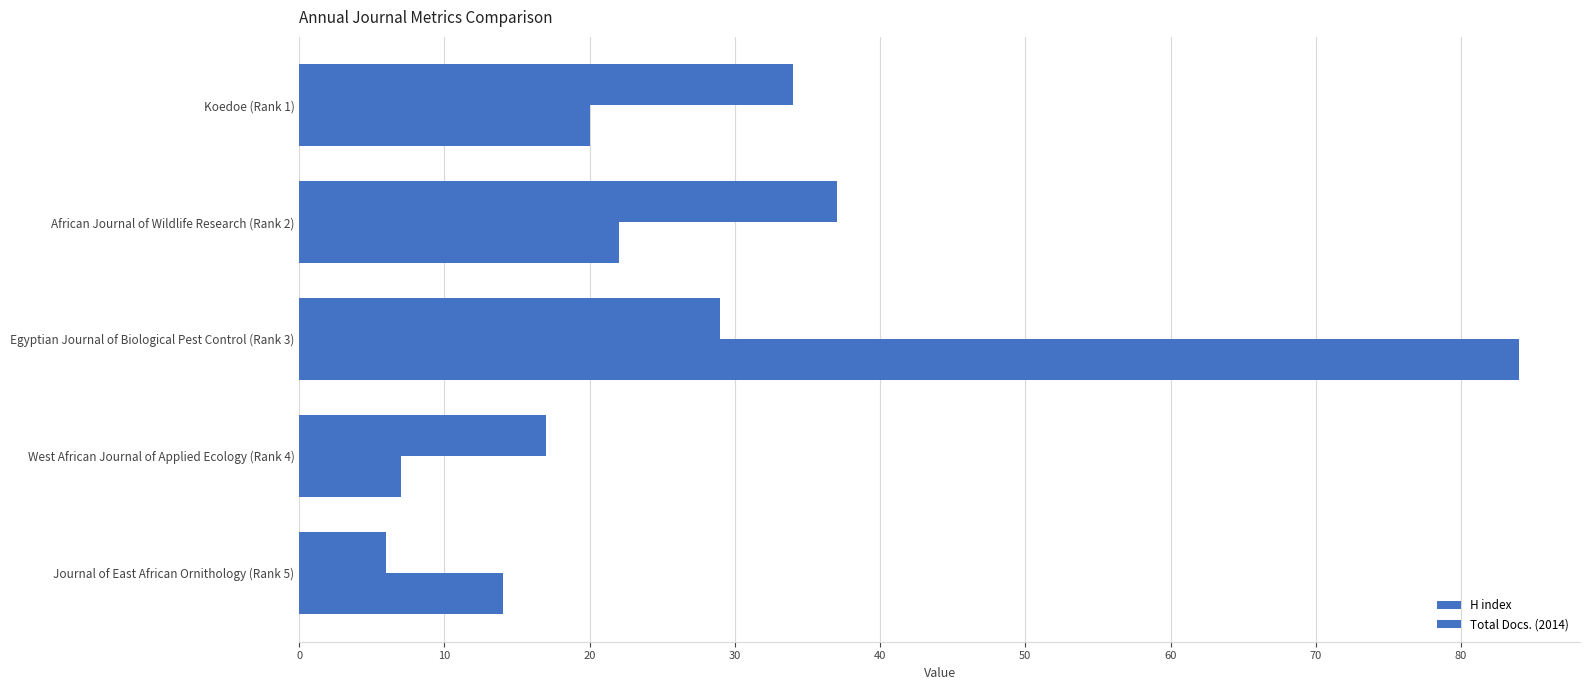

How many distinct data groups are displayed?

2